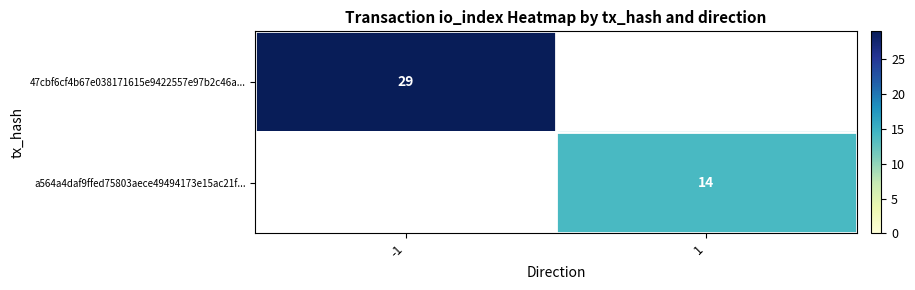

True or false: a564a4daf9ffed75803aece49494173e15ac21f... has a value of 6 at 1.

False